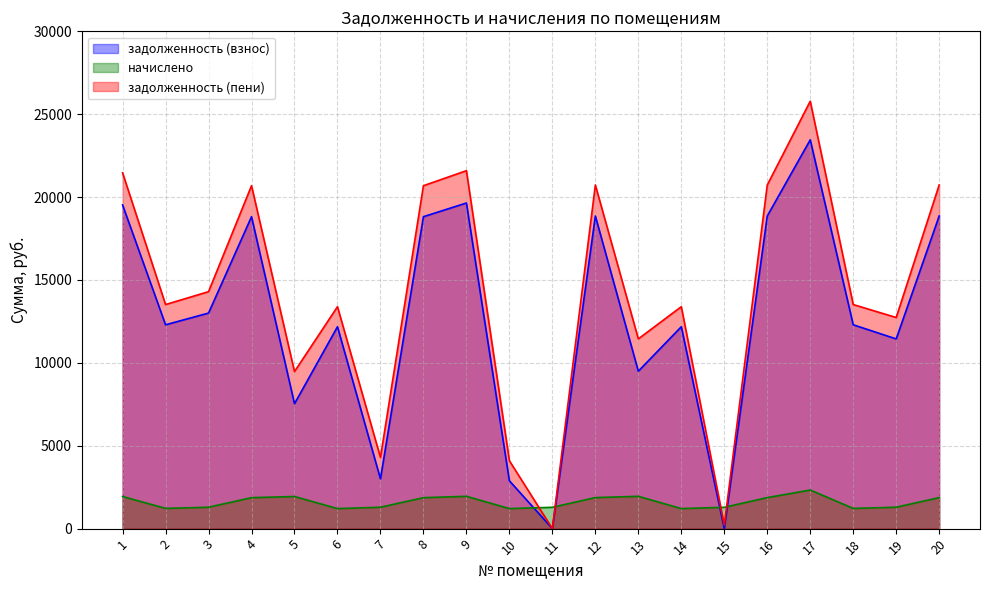

What is the value of the задолженность (пени) point at the 12th from the left?

20730.2